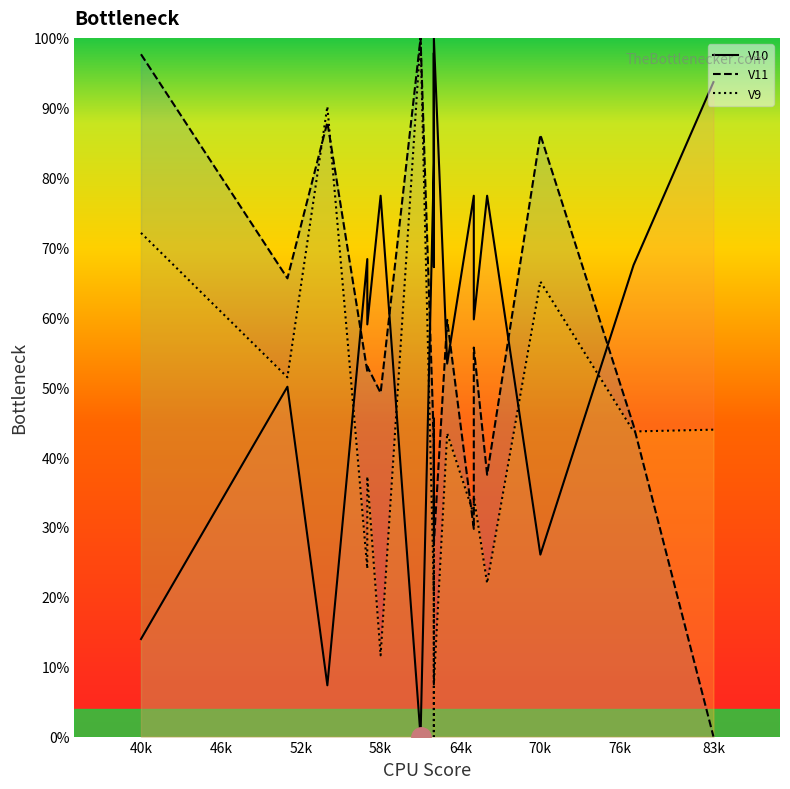

In V10 line, how many points are higher than both neighbors (excluding endpoints)?

7